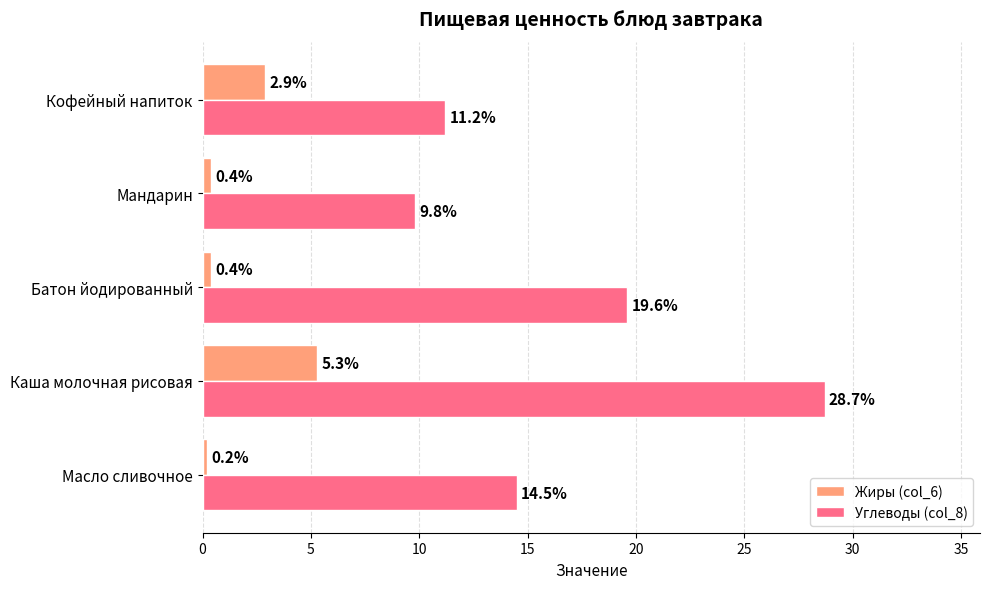

How many series are shown in this chart?

2